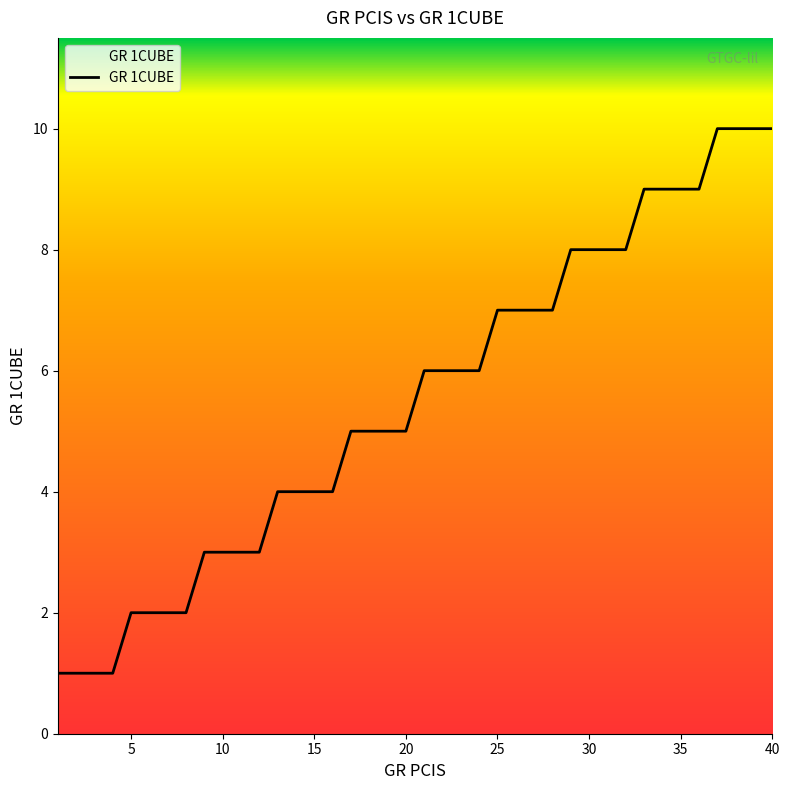

Reading right to left, extract all data points from this chart.

10	10	10	10	9	9	9	9	8	8	8	8	7	7	7	7	6	6	6	6	5	5	5	5	4	4	4	4	3	3	3	3	2	2	2	2	1	1	1	1